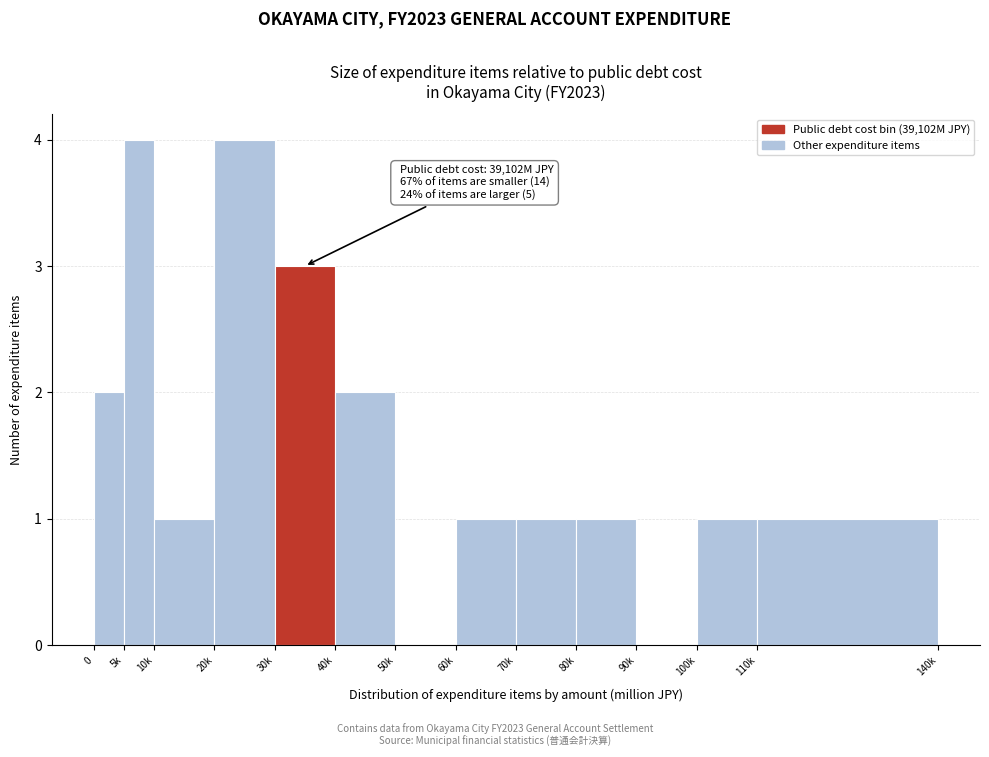

Reading left to right, what are all the values shown in this chart?

0=2	5k=4	10k=1	20k=4	30k=3	40k=2	50k=0	60k=1	70k=1	80k=1	90k=0	100k=1	110k=1